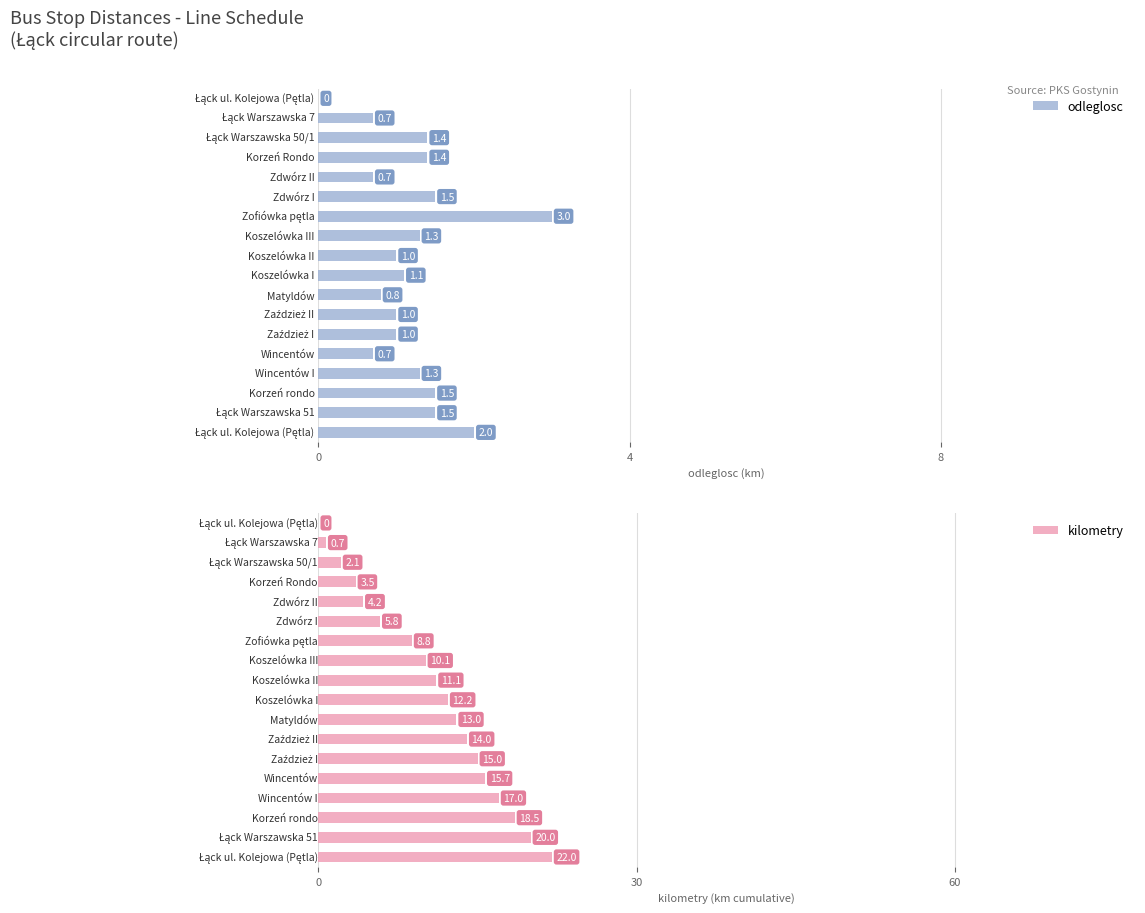

What is the highest value of the kilometry series?

22.0